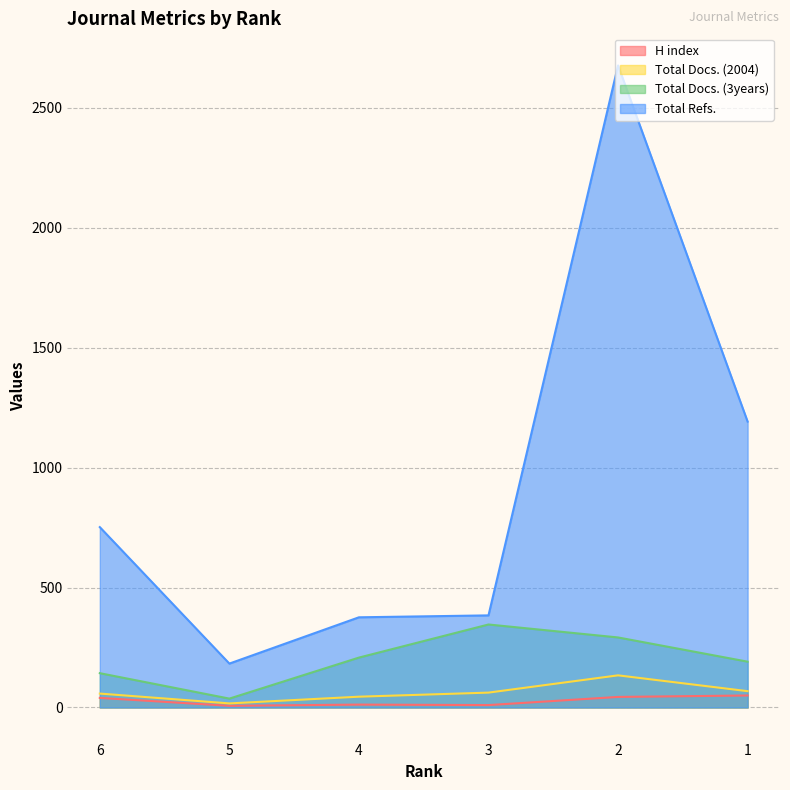

What is the average value of the Total Docs. (2004) series?

64